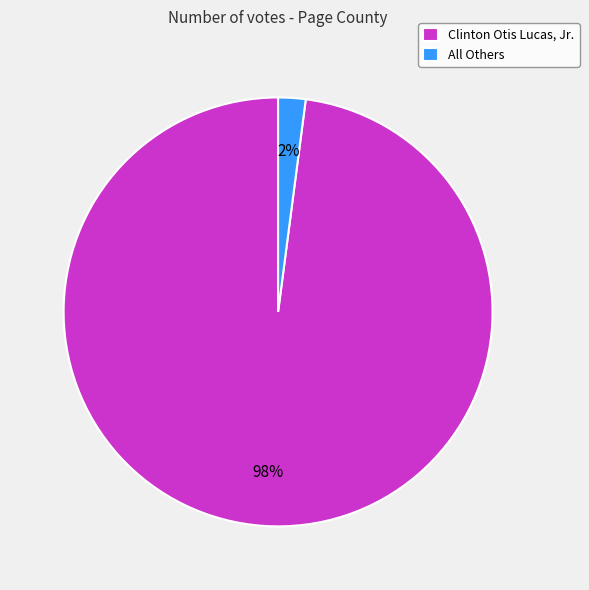

True or false: All Others accounts for 2% of the total.

True